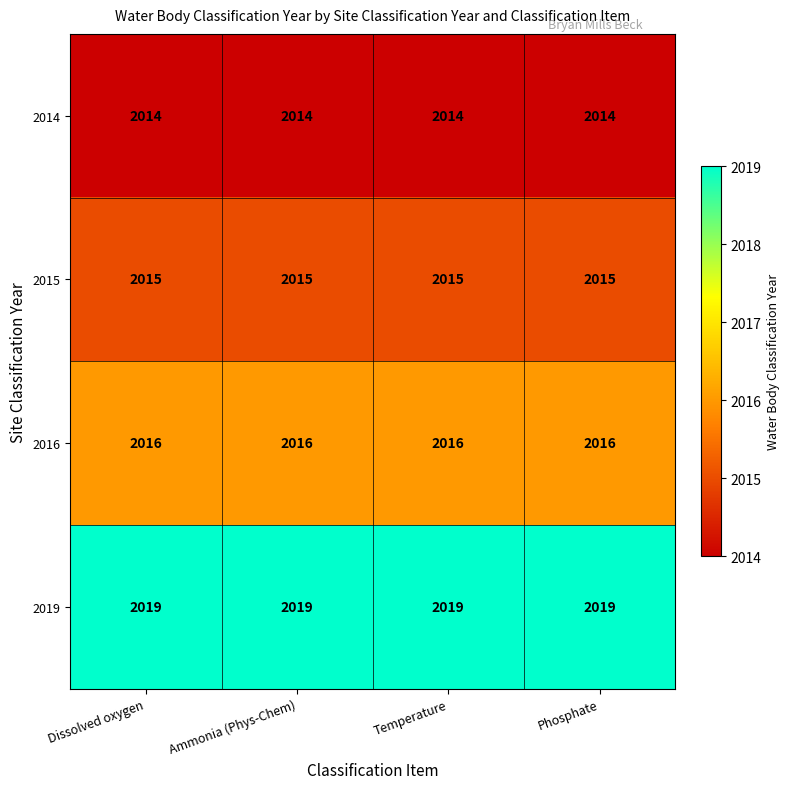

What is the average value of the 2014 series?

2014